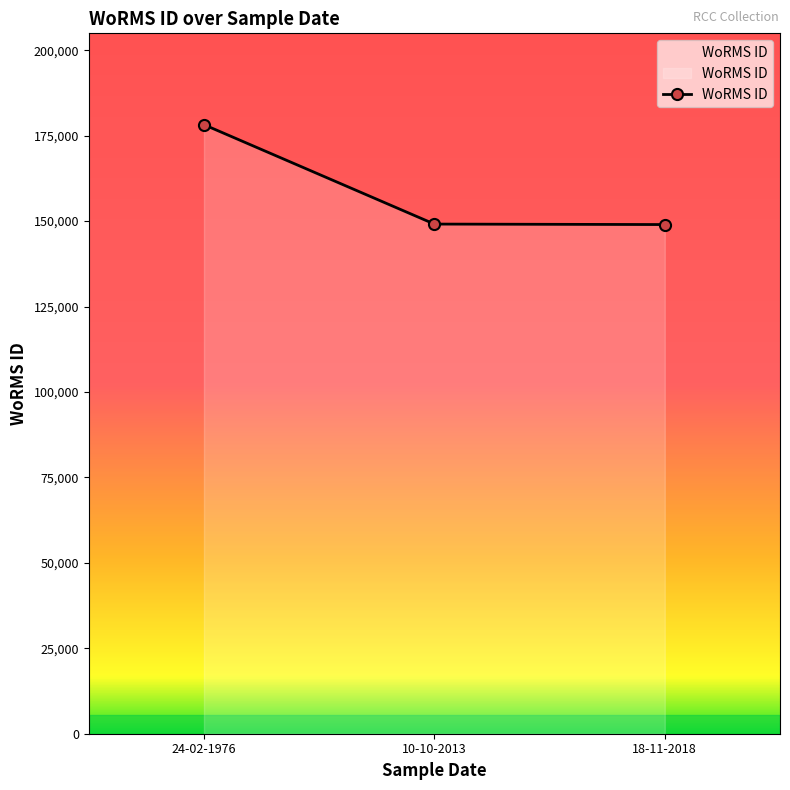

Is it true that the value at 24-02-1976 is 257555?

False